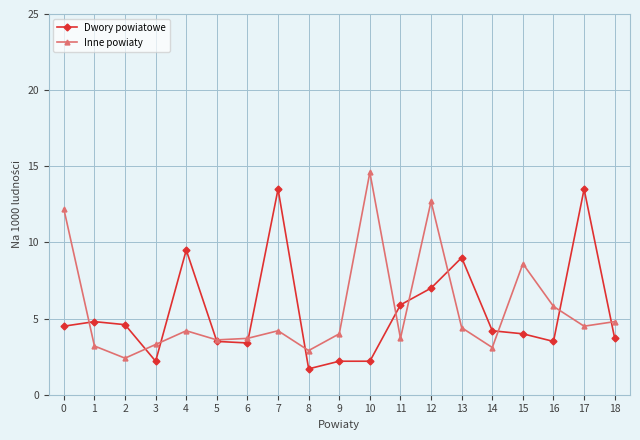

At which label is Inne powiaty closest to 8?

15